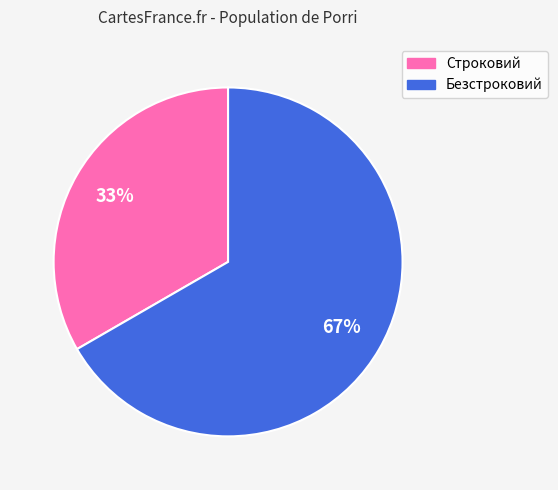

Which slice is the smallest?

Строковий